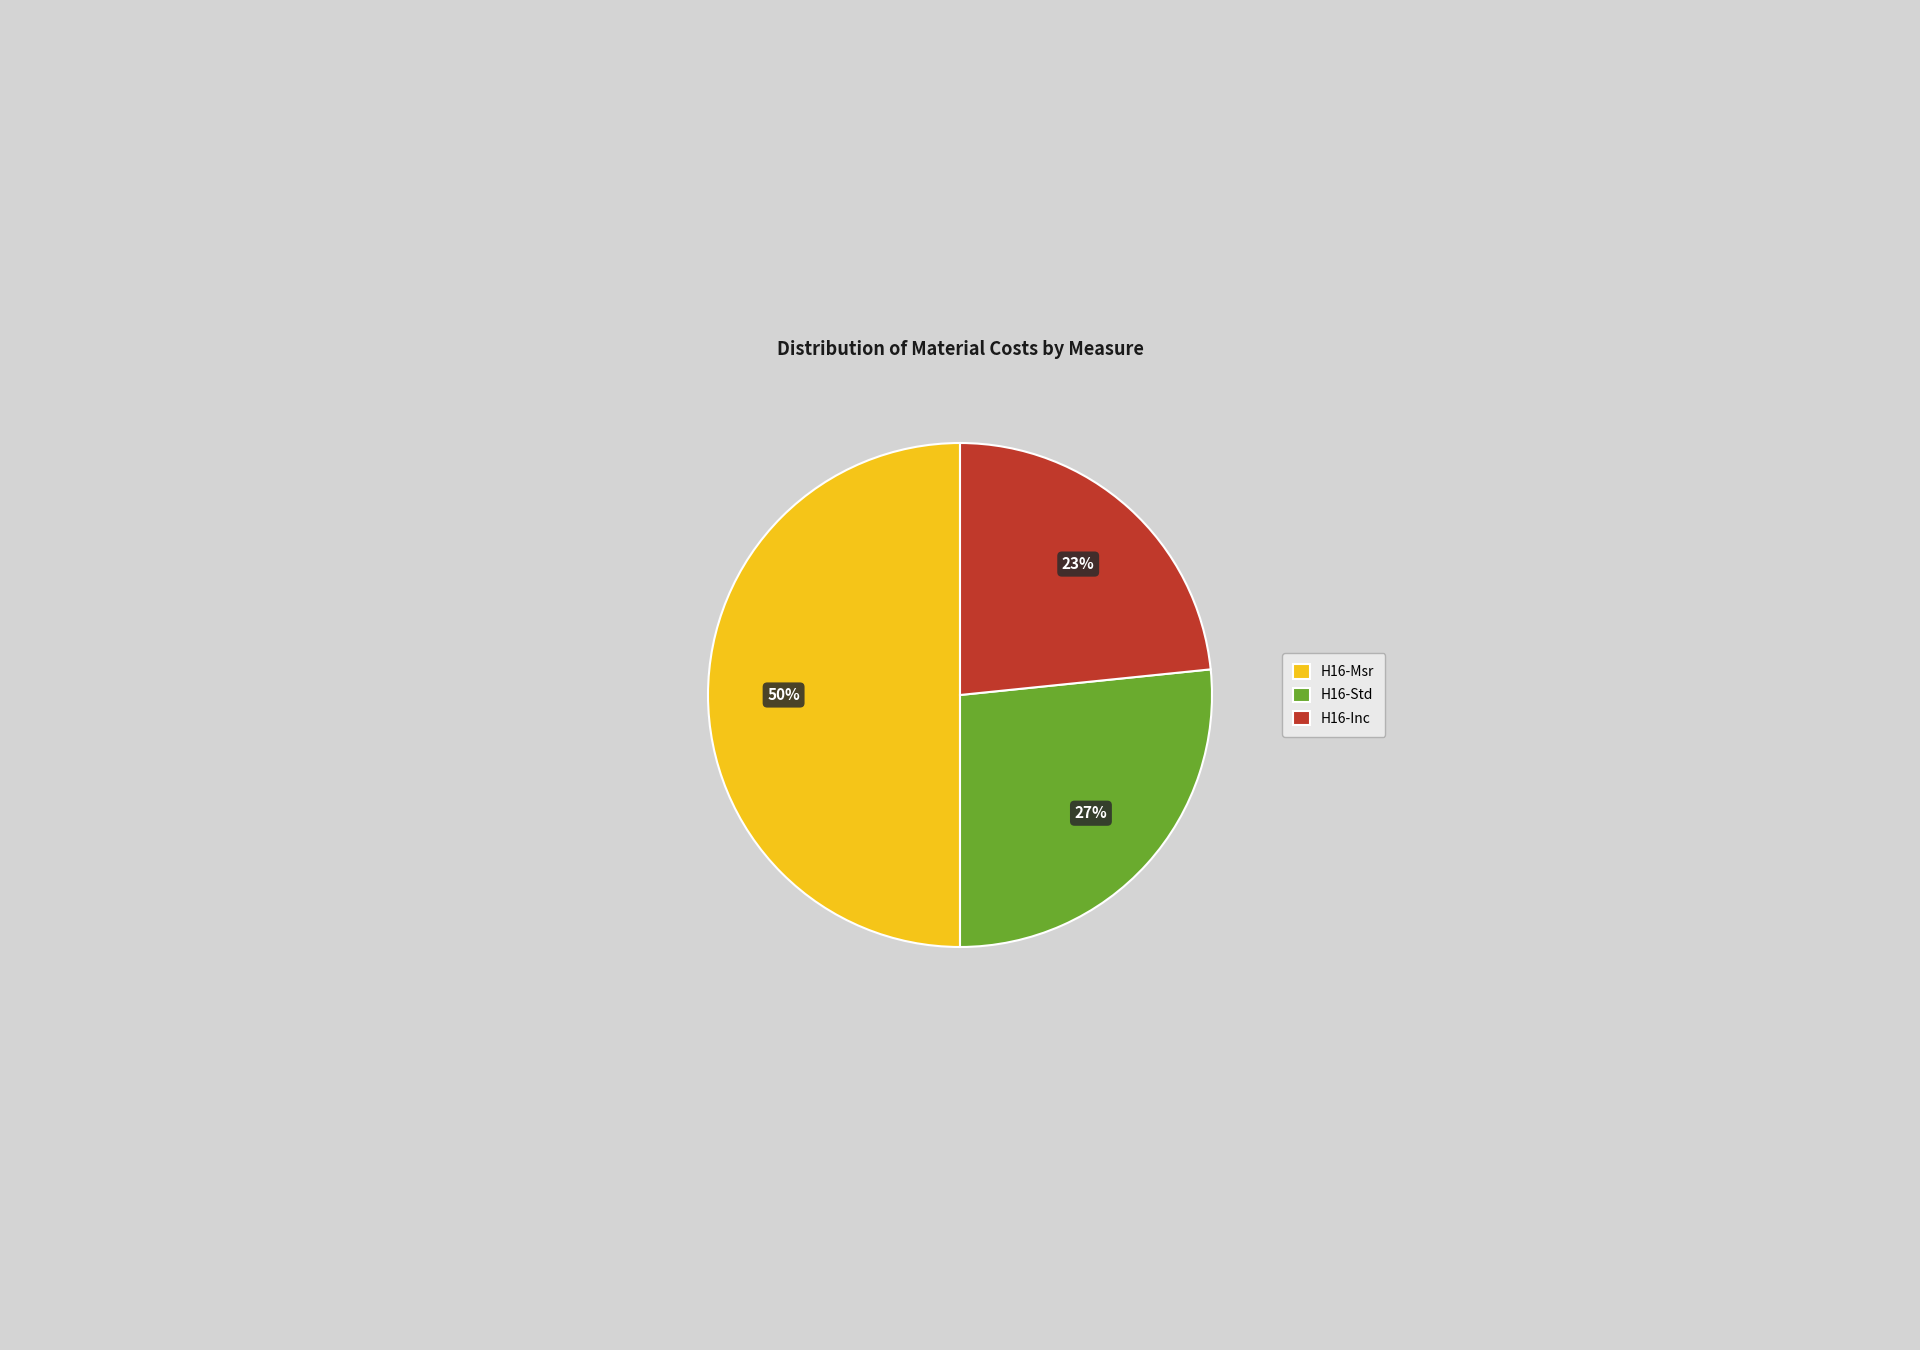

What is the ratio of the value at H16-Std to the value at H16-Msr?

0.5